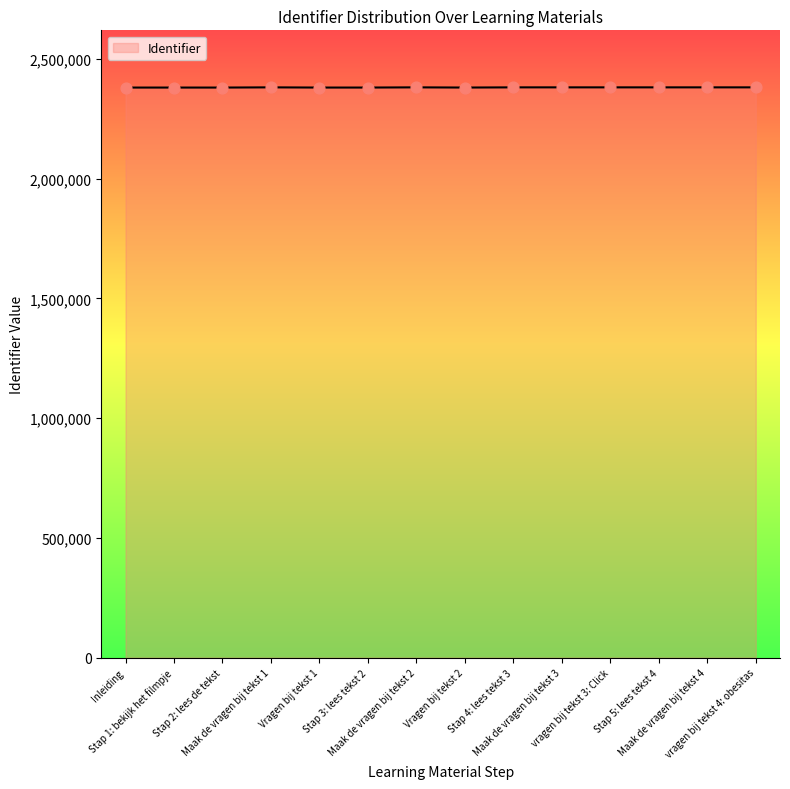

What is the change in value from Stap 1: bekijk het filmpje to Stap 4: lees tekst 3?

+805